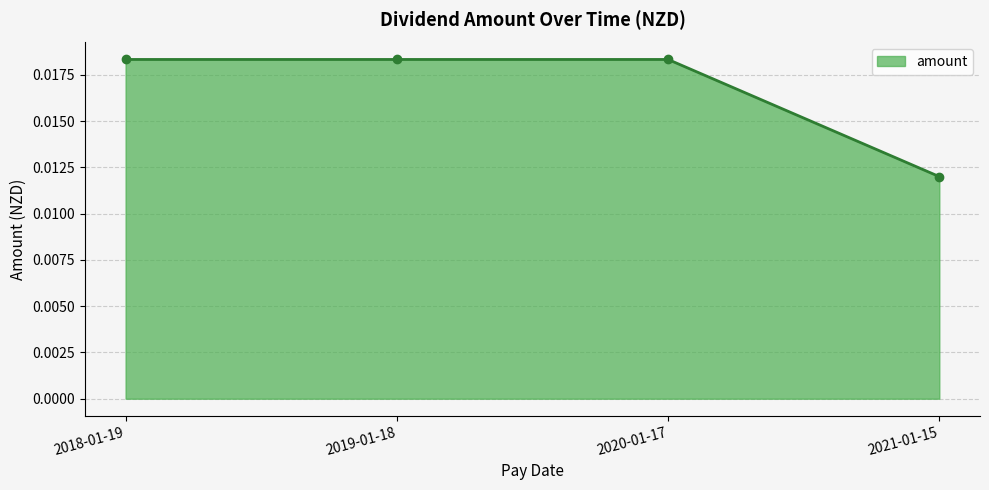

What position from the left is 2021-01-15?

4